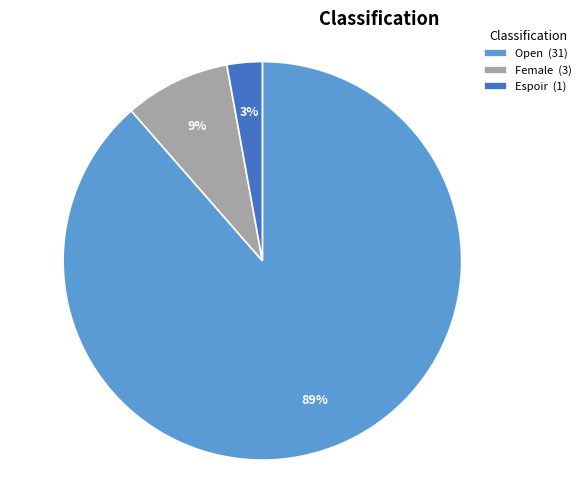

Which has a higher value, Female (3) or Open (31)?

Open (31)